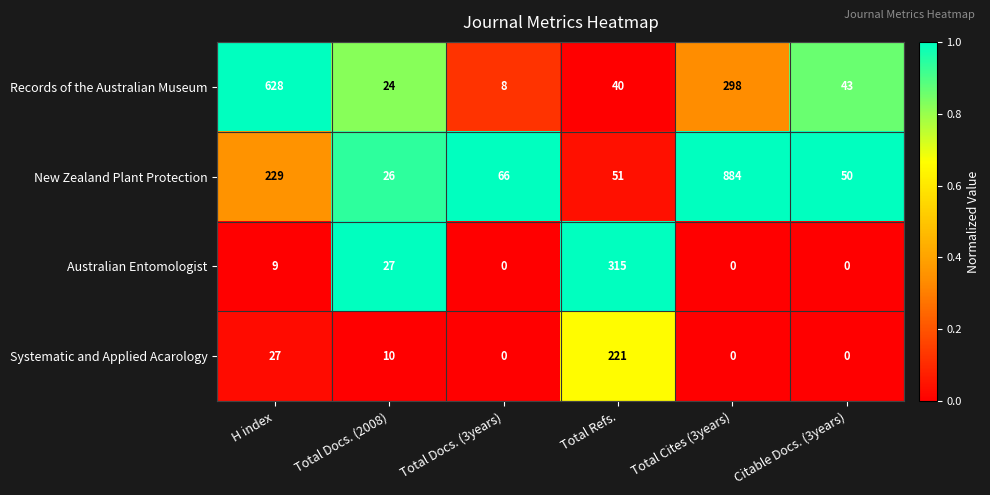

Reading left to right, transcribe all the data shown in this chart.

Records of the Australian Museum: H index=628	Total Docs. (2008)=24	Total Docs. (3years)=8	Total Refs.=40	Total Cites (3years)=298	Citable Docs. (3years)=43
New Zealand Plant Protection: H index=229	Total Docs. (2008)=26	Total Docs. (3years)=66	Total Refs.=51	Total Cites (3years)=884	Citable Docs. (3years)=50
Australian Entomologist: H index=9	Total Docs. (2008)=27	Total Docs. (3years)=0	Total Refs.=315	Total Cites (3years)=0	Citable Docs. (3years)=0
Systematic and Applied Acarology: H index=27	Total Docs. (2008)=10	Total Docs. (3years)=0	Total Refs.=221	Total Cites (3years)=0	Citable Docs. (3years)=0